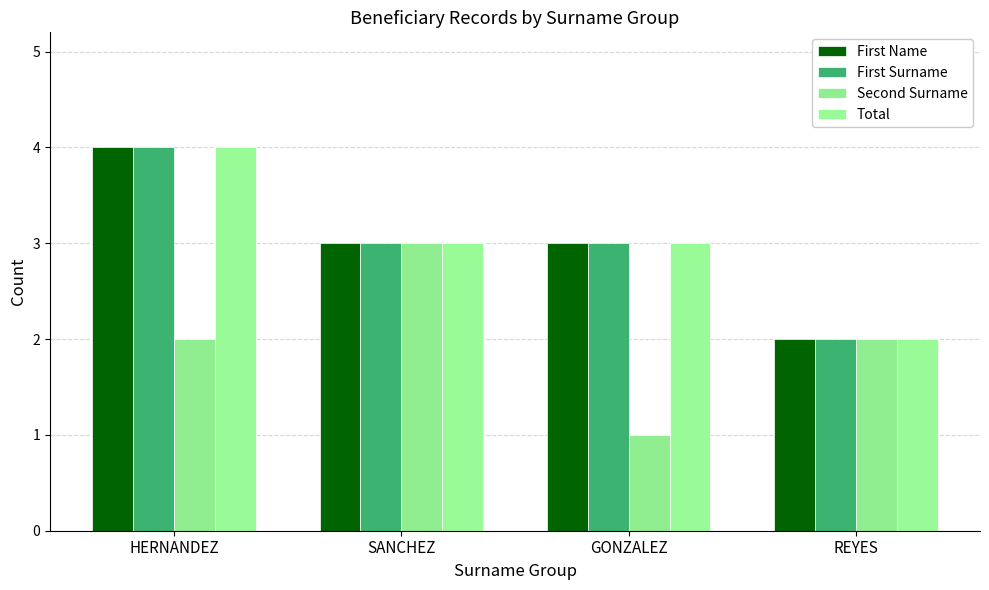

The value of Second Surname at REYES is 2. True or false?

True